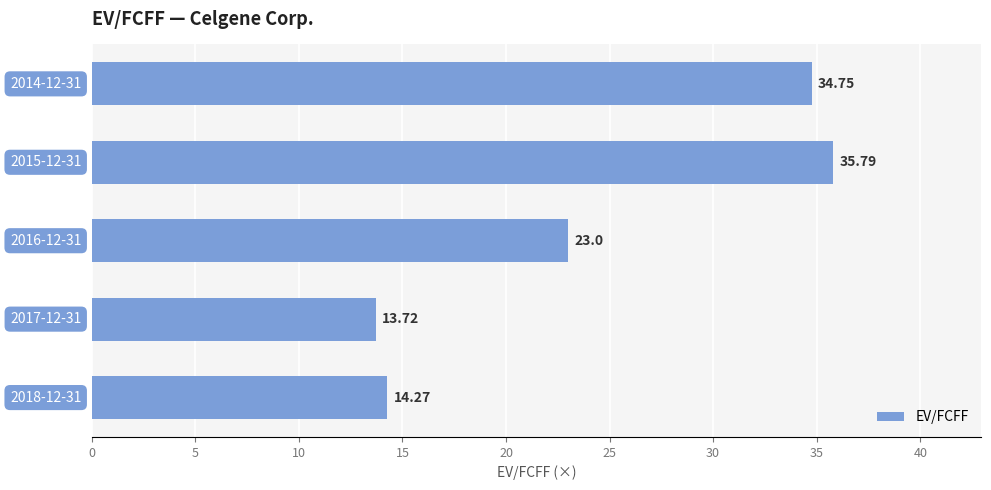

What is the average value?

24.3